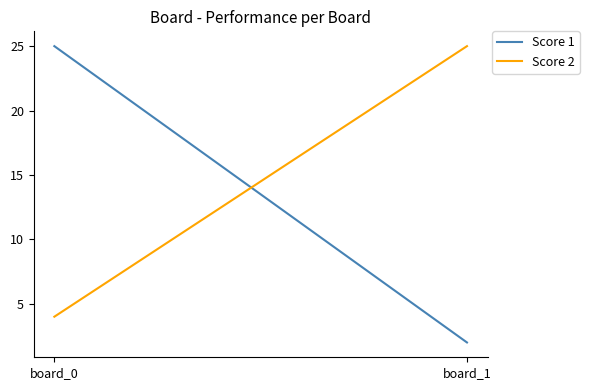

Does the chart display data point markers on the line(s)?

No